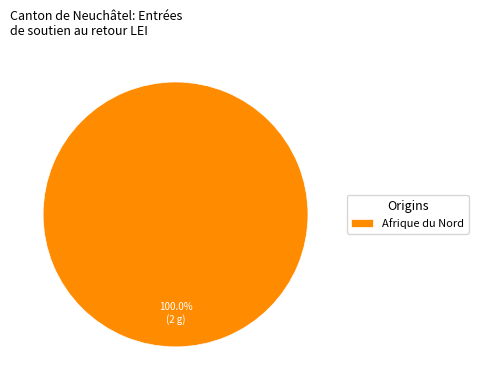

Rank the categories by value from lowest to highest.

Afrique du Nord